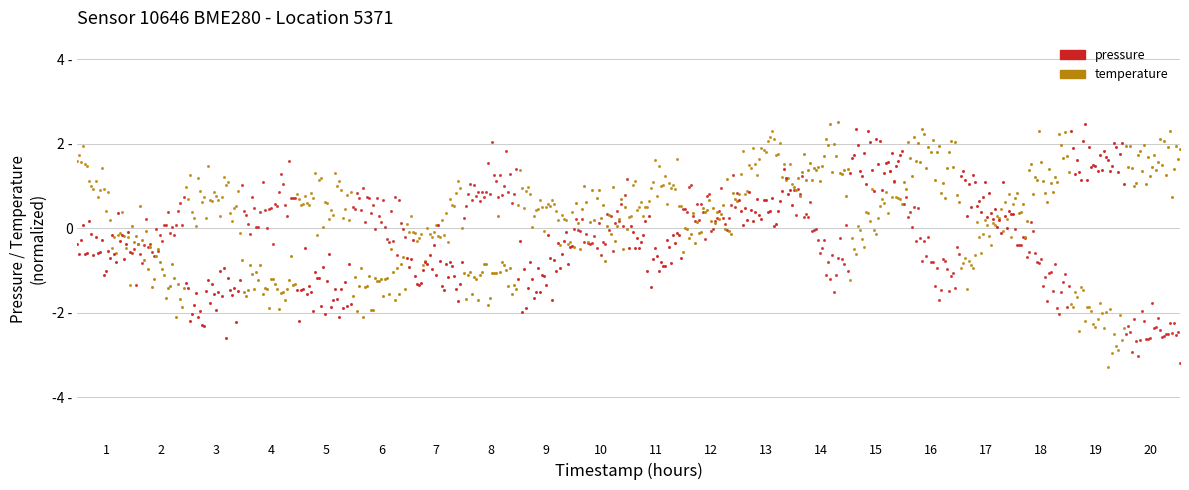

Which series has the largest Y range (max minus min)?

temperature